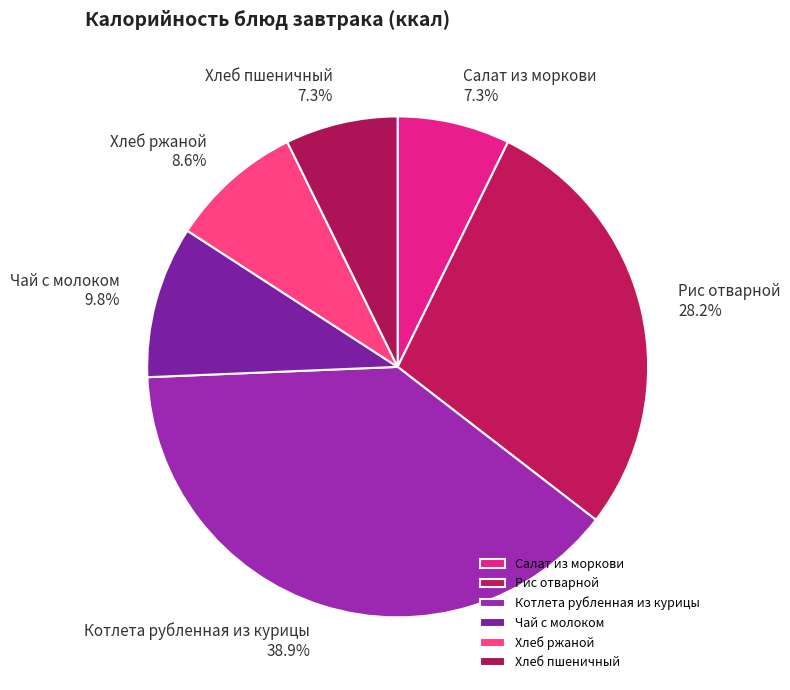

Count the number of slices in the pie.

6